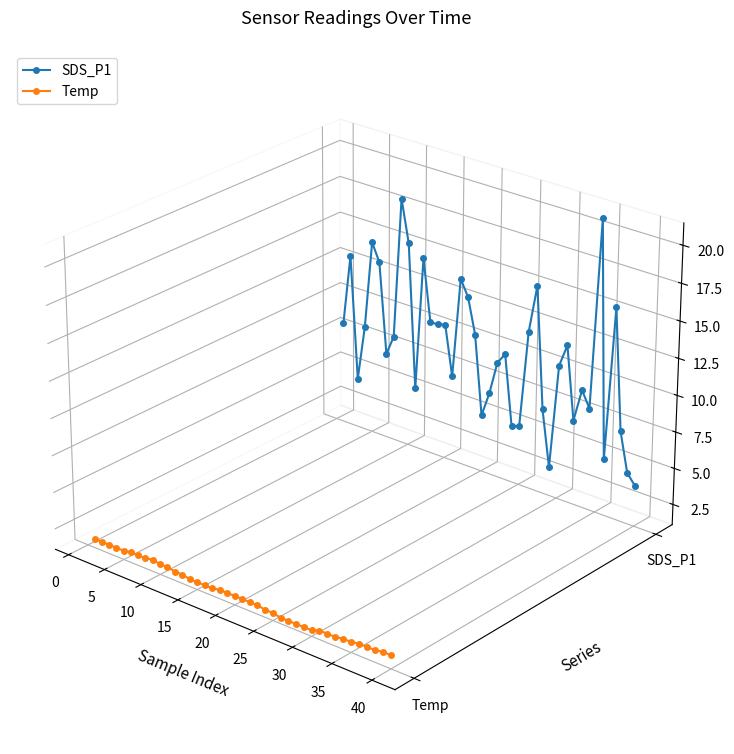

How many lines are shown in the chart?

2